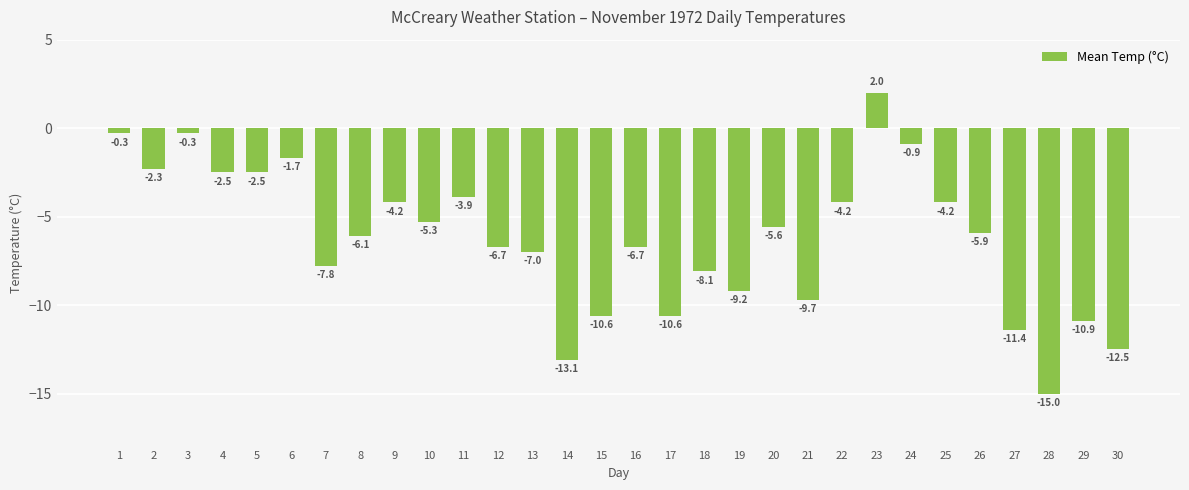

What is the difference between the second highest and second lowest values?

12.8